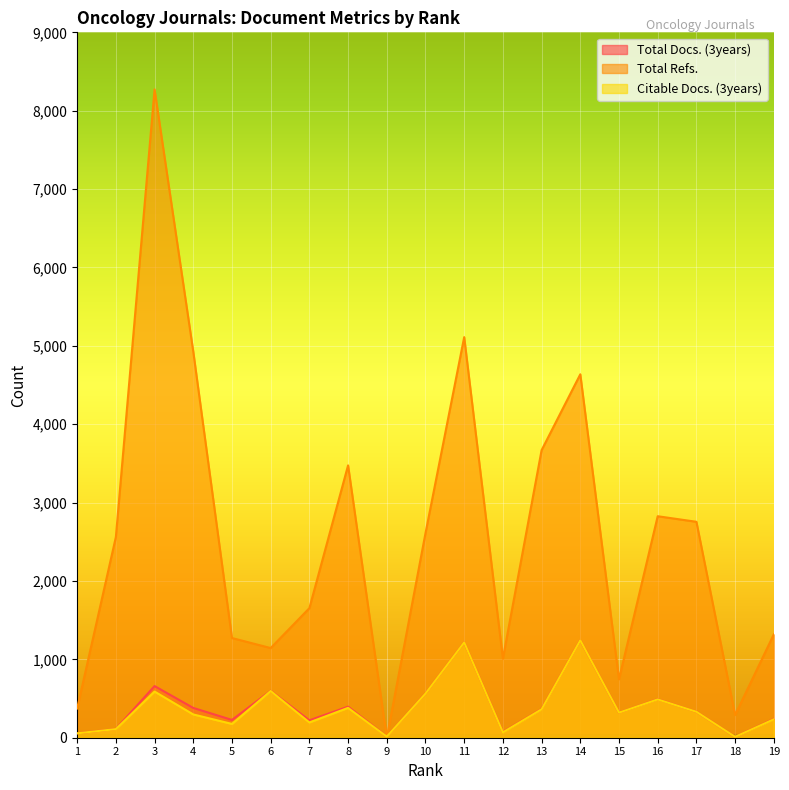

What is the difference between the maximum and second lowest values in the Total Refs. series?

7982